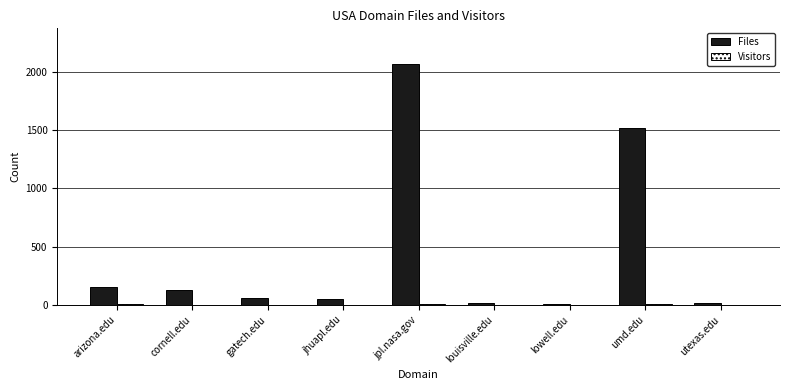

What is the maximum value shown in the chart?

2067